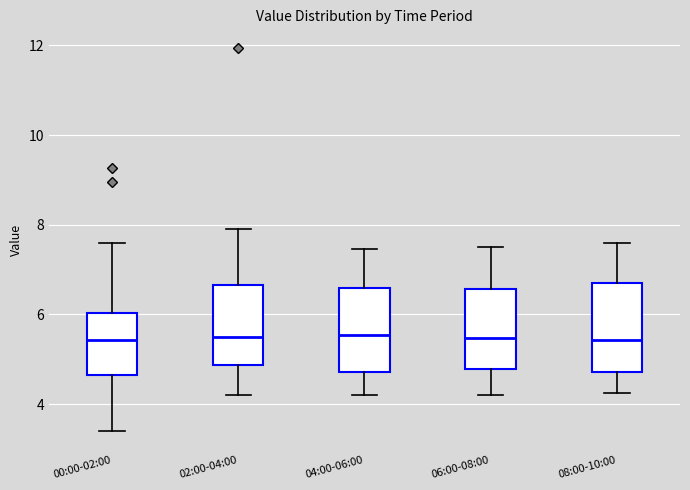

Reading left to right, transcribe this box plot: for each box, give where its median line is, the range the box spans, and where its two whiskers end, as read against the y-axis. The values are not printed on the chart, so give them approximately, as read against the axis.

00:00-02:00: median 5.4, box 4.6 to 6.0, whiskers 3.4 to 7.6
02:00-04:00: median 5.6, box 4.8 to 6.6, whiskers 4.2 to 8.0
04:00-06:00: median 5.6, box 4.8 to 6.6, whiskers 4.2 to 7.4
06:00-08:00: median 5.4, box 4.8 to 6.6, whiskers 4.2 to 7.6
08:00-10:00: median 5.4, box 4.8 to 6.8, whiskers 4.2 to 7.6